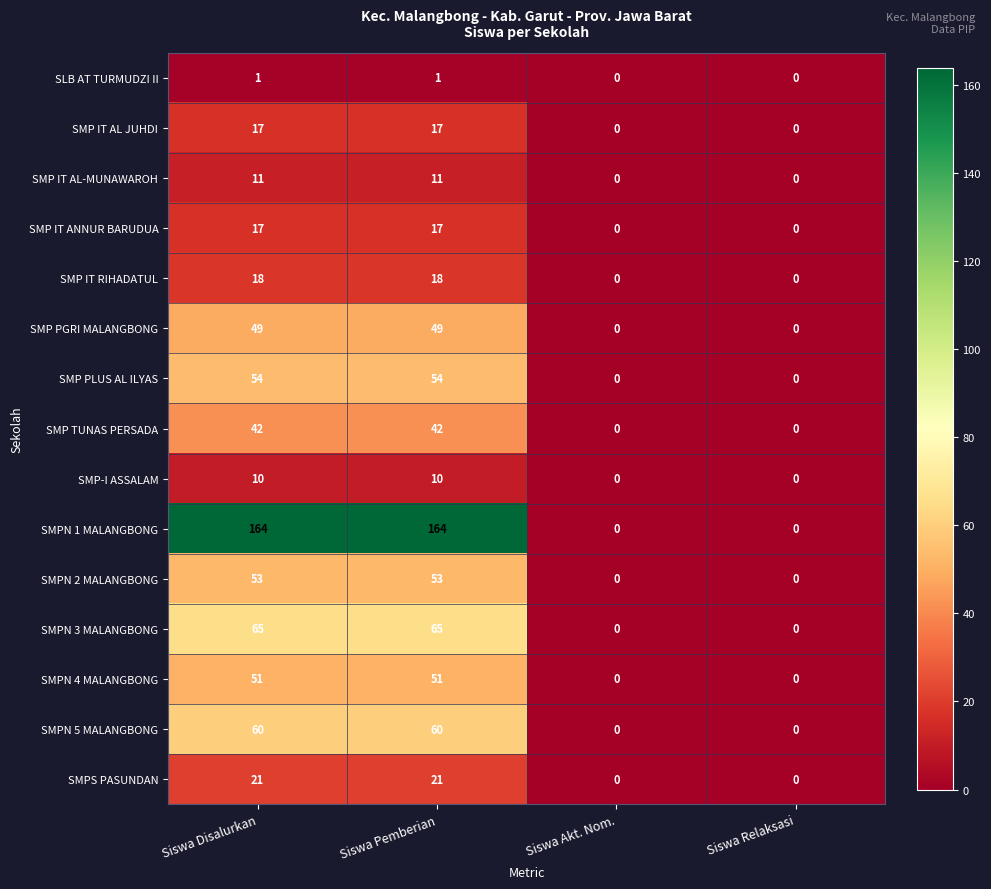

What is the sum of all SMPN 2 MALANGBONG values?

106